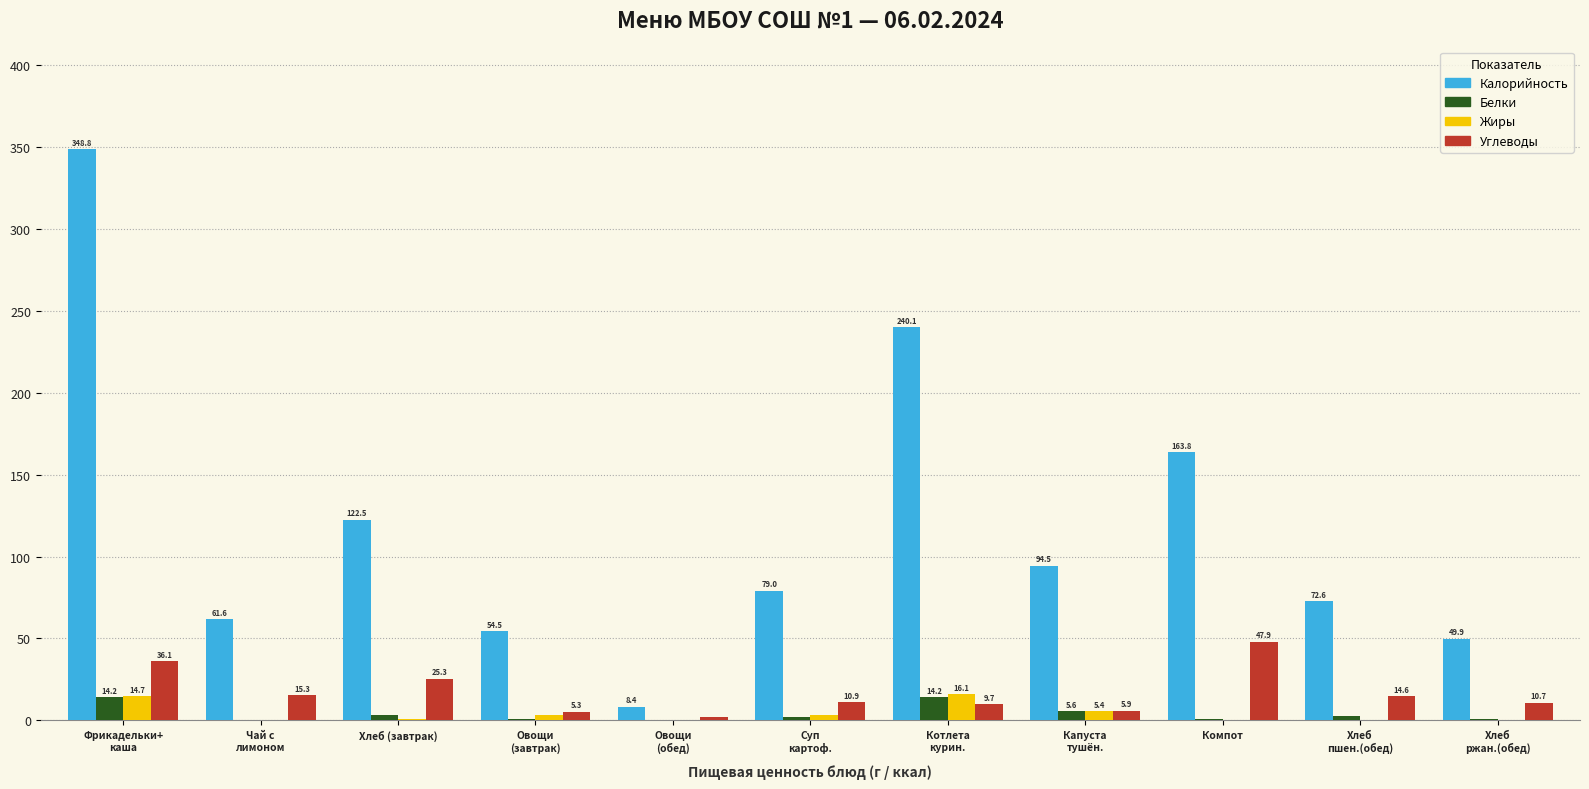

Between Компот and Хлеб
пшен.(обед), which series saw the biggest shift?

Калорийность